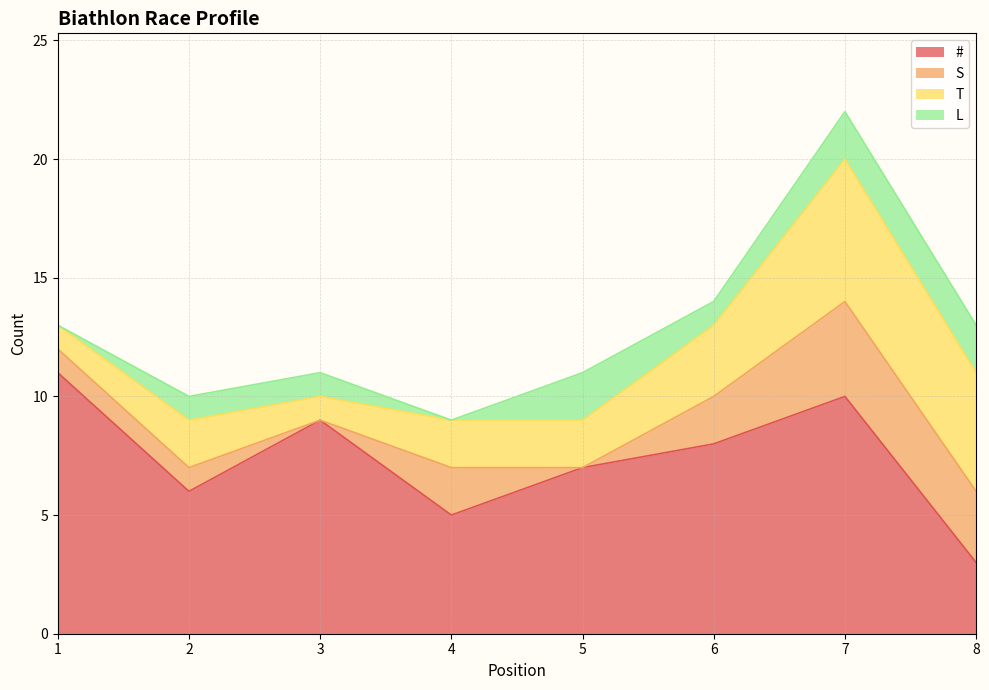

What is the lowest value of the T series?

1